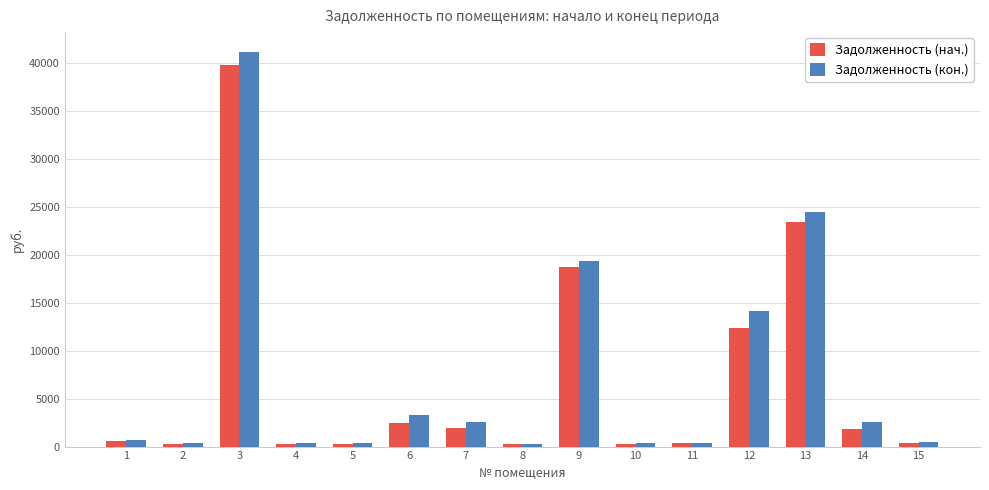

What is the maximum value shown in the chart?

41113.6